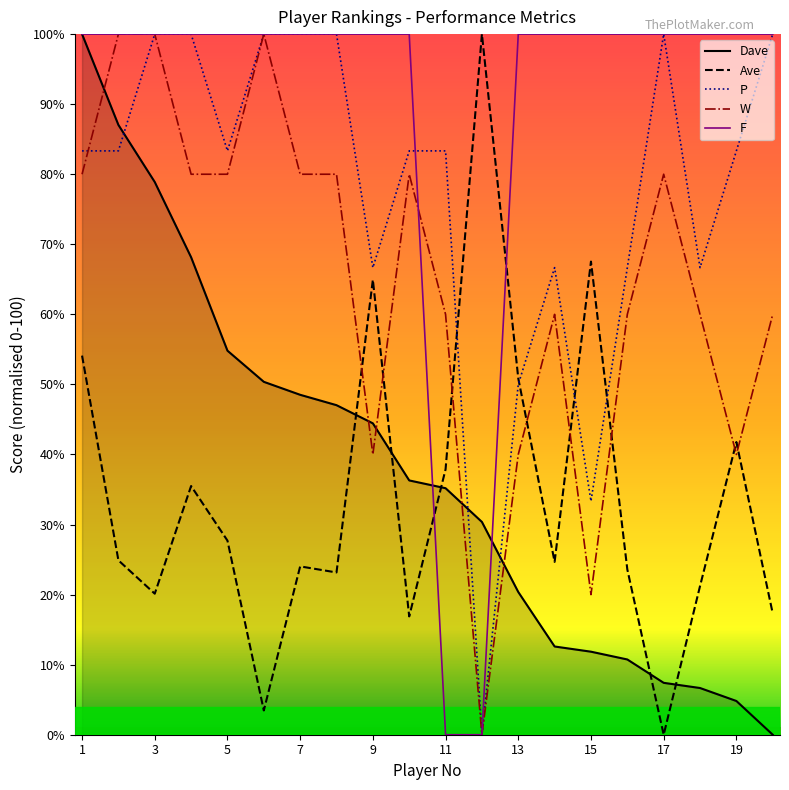

What is the greatest value displayed?

100.0